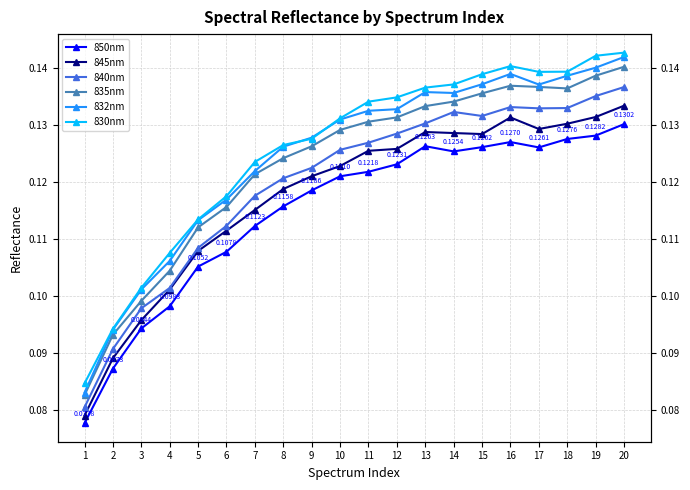

True or false: 845nm and 830nm intersect in this chart.

False